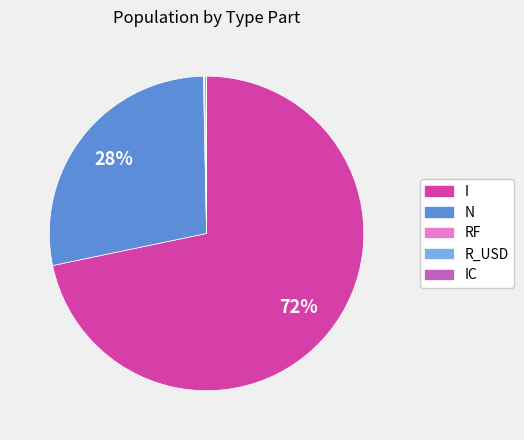

To the nearest percent, what is the difference between the largest and smallest slice percentages?

72%